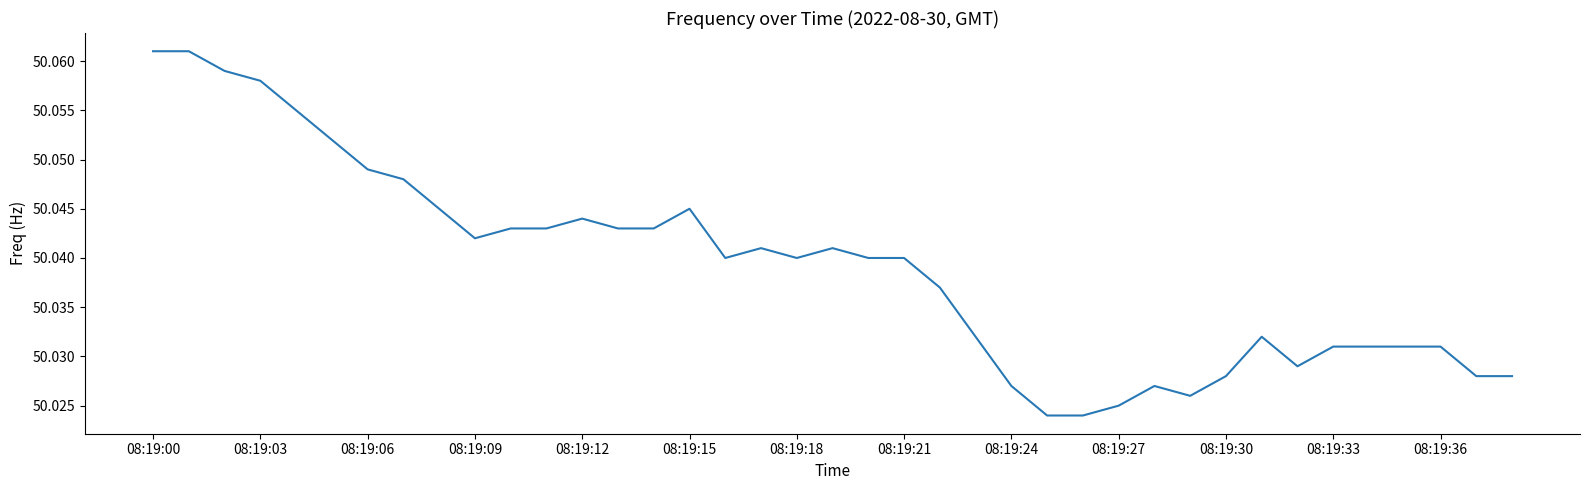

What is the greatest value displayed?

50.1